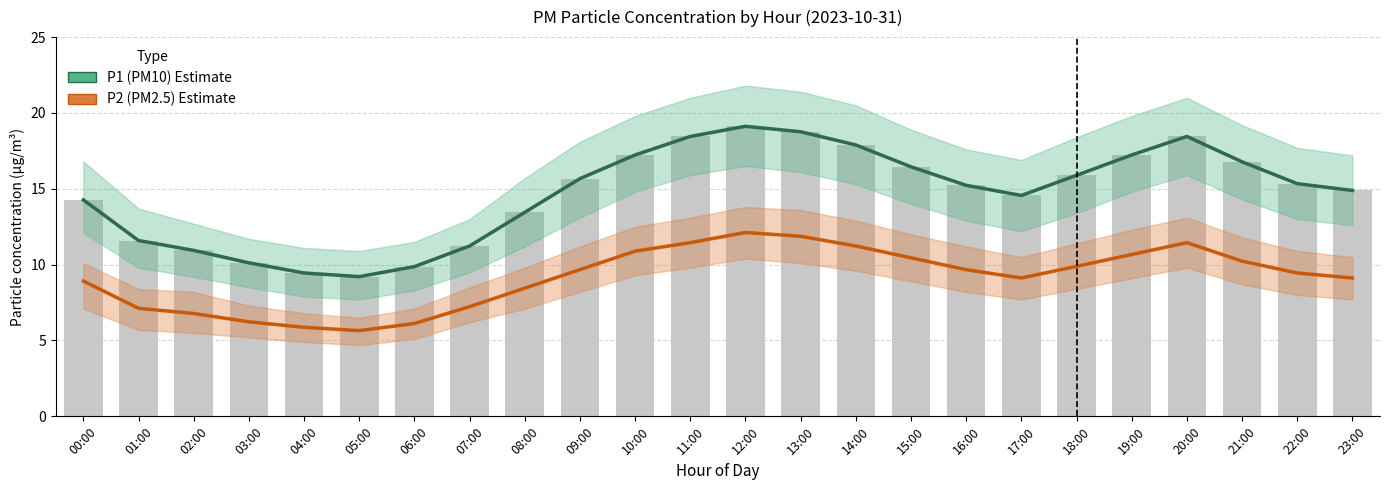

At which label does P1 (PM10) Estimate reach its minimum?

05:00